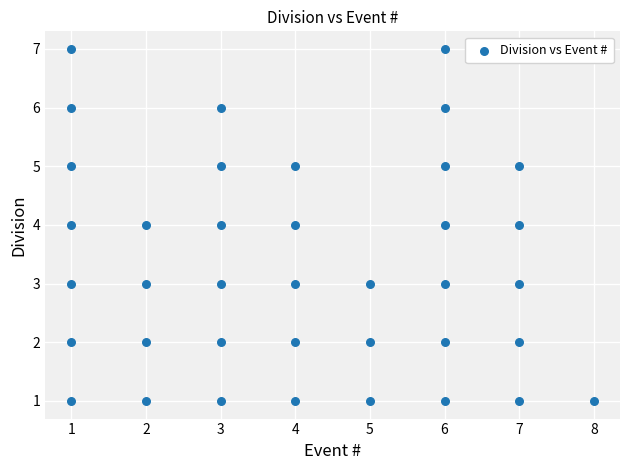

What is the range of X values (max minus min)?

7